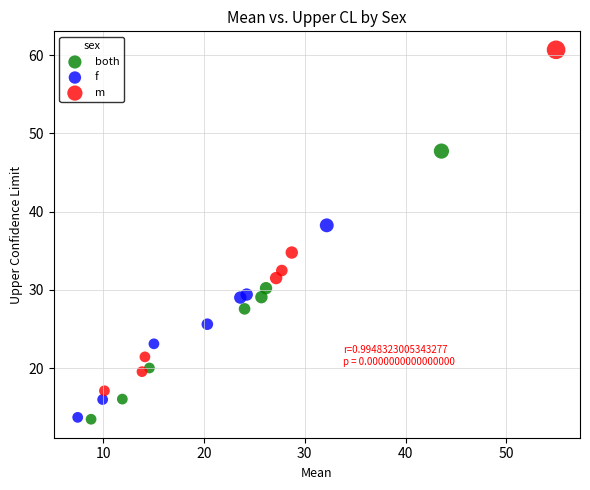

What are all the series names shown in the legend?

both, f, m